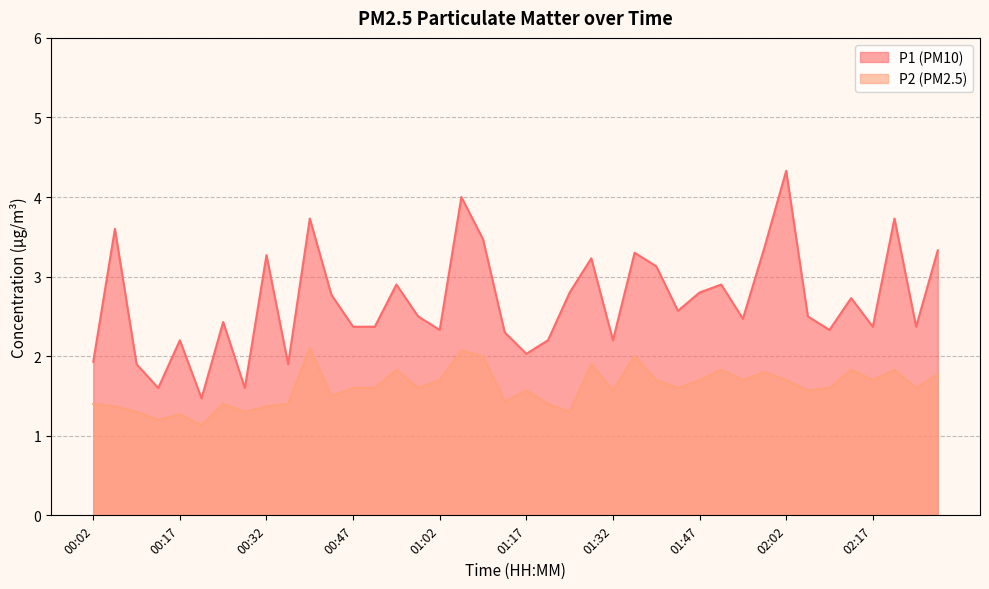

What is the label of the 17th point from the right?

01:28